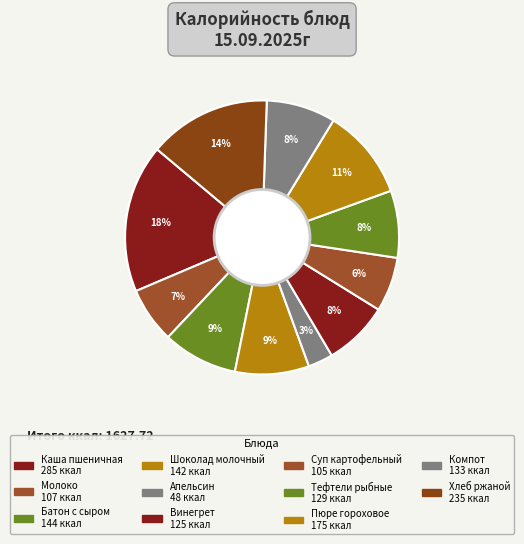

To the nearest percent, what portion does Винегрет represent?

8%